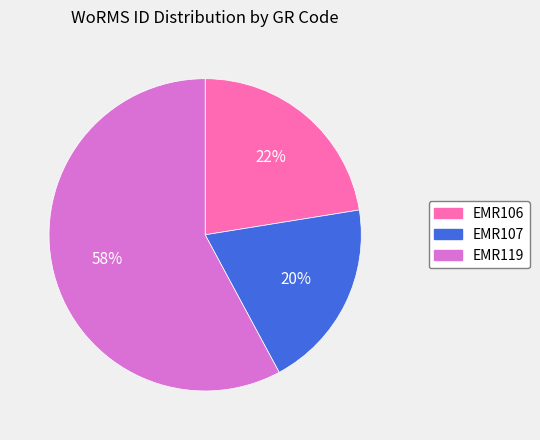

What is the ratio of the value at EMR106 to the value at EMR119?

0.4